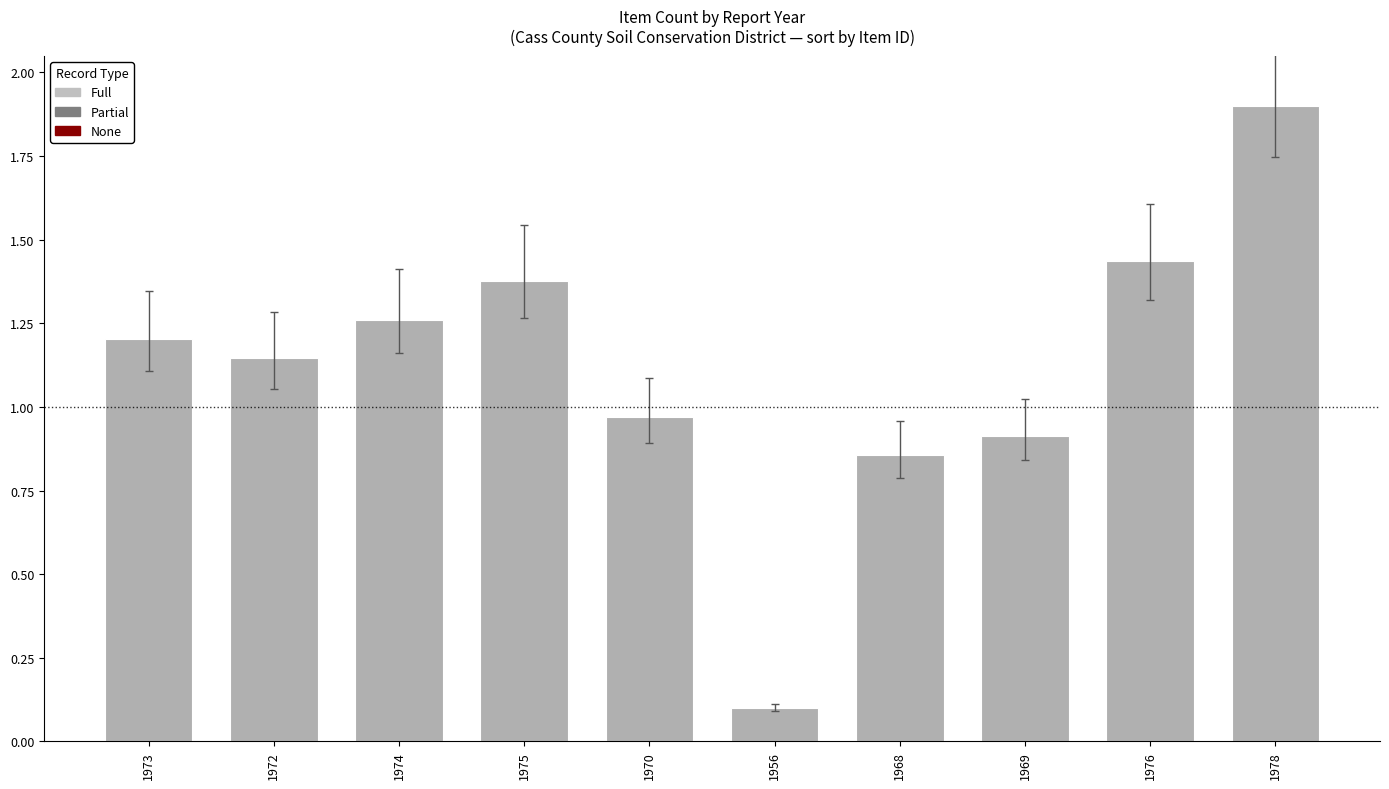

How many data points are above 1?

6